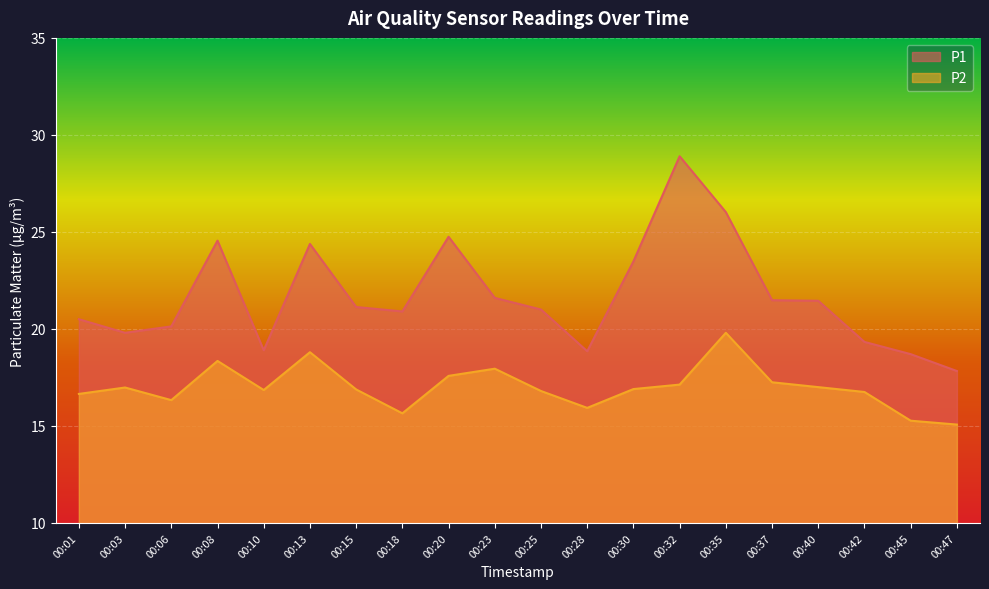

True or false: P2 and P1 intersect in this chart.

False